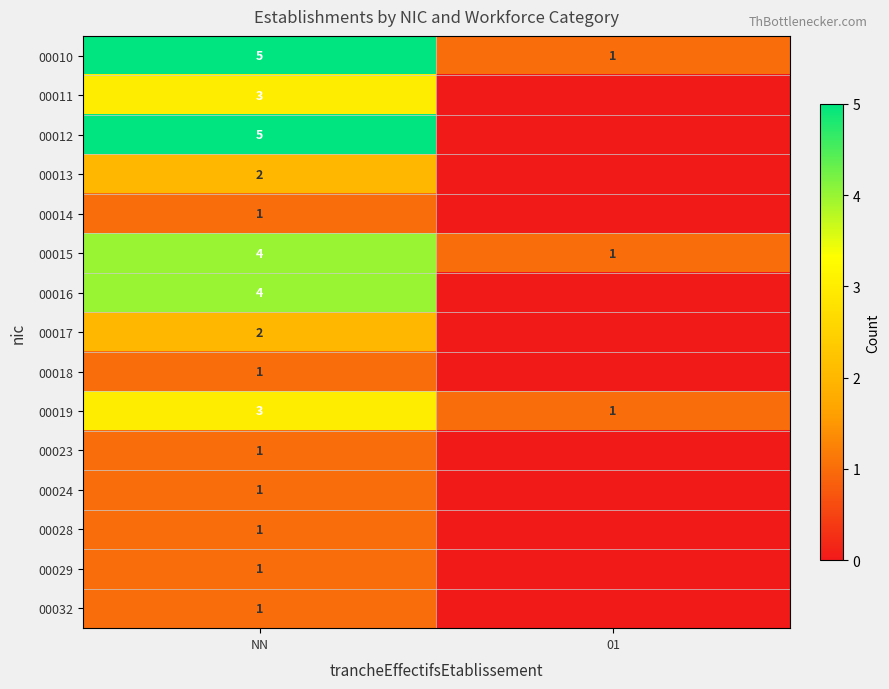

What is the highest value of the 00015 series?

4